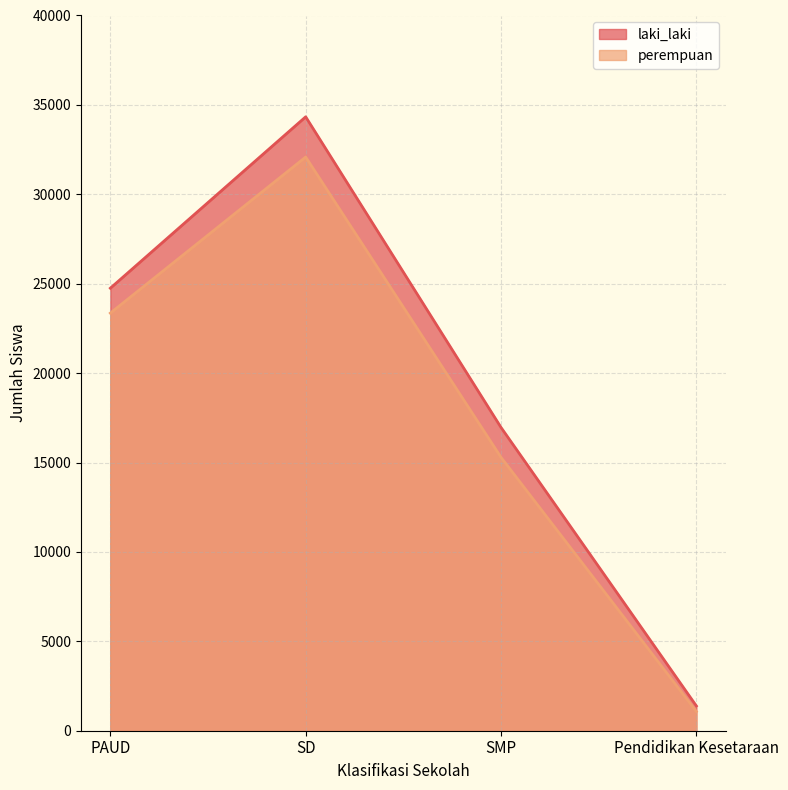

Which category has the highest value in the laki_laki series?

SD